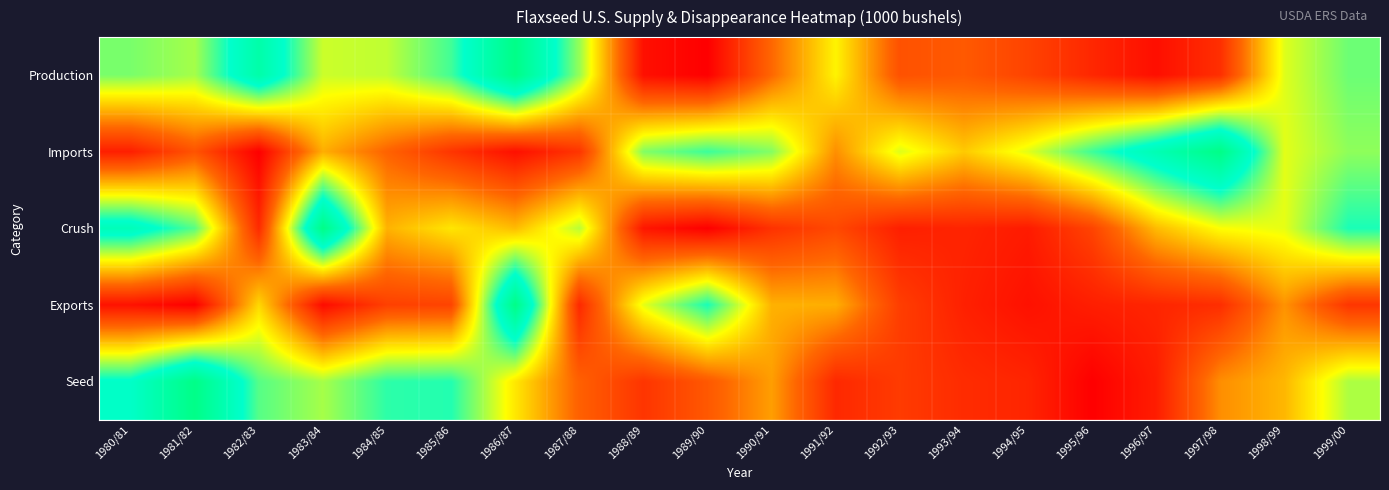

What is the total value across all series at 1984/85?

2.0